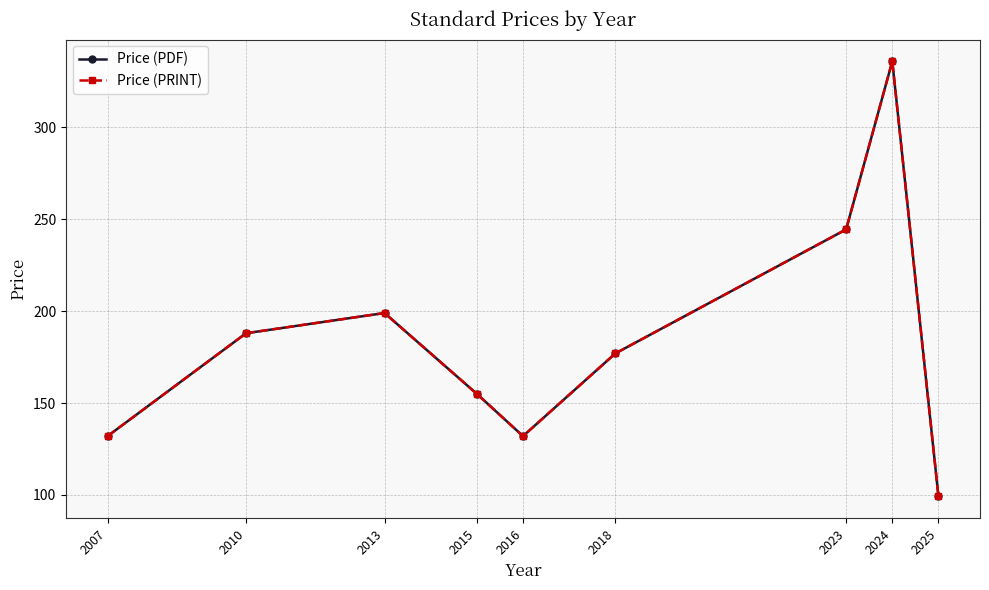

The value of Price (PRINT) at 2013 is 317.5. True or false?

False